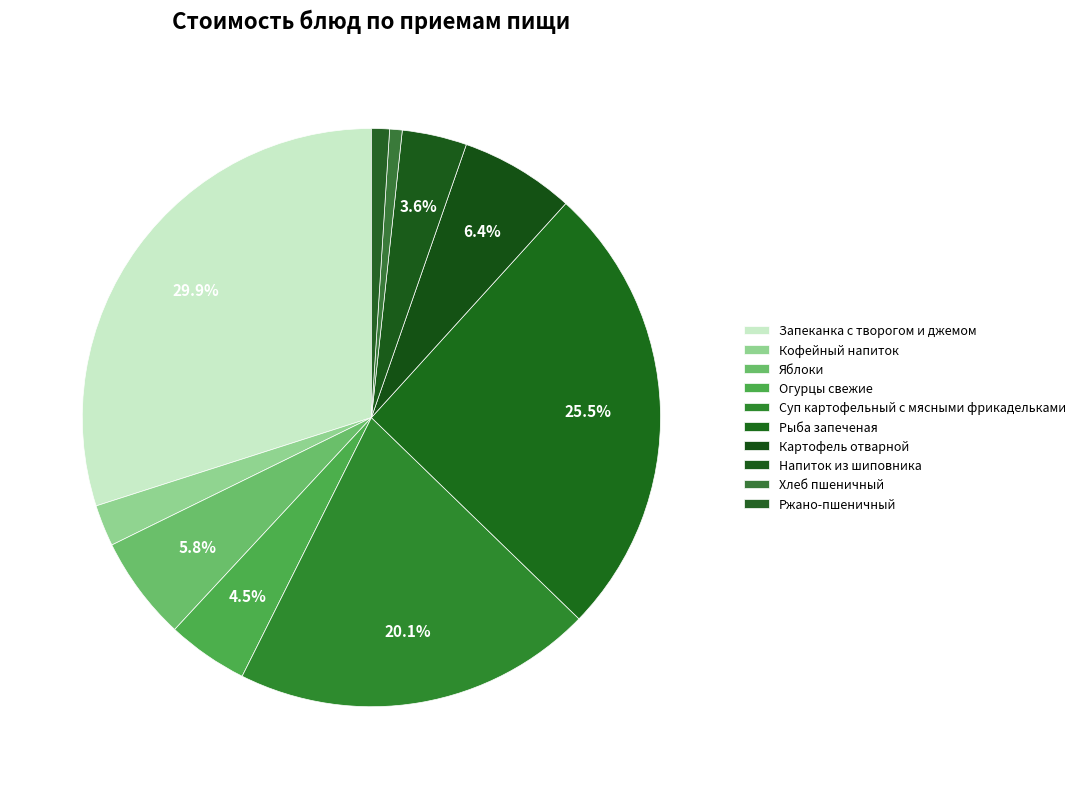

Does Кофейный напиток account for over 50% of the chart?

No